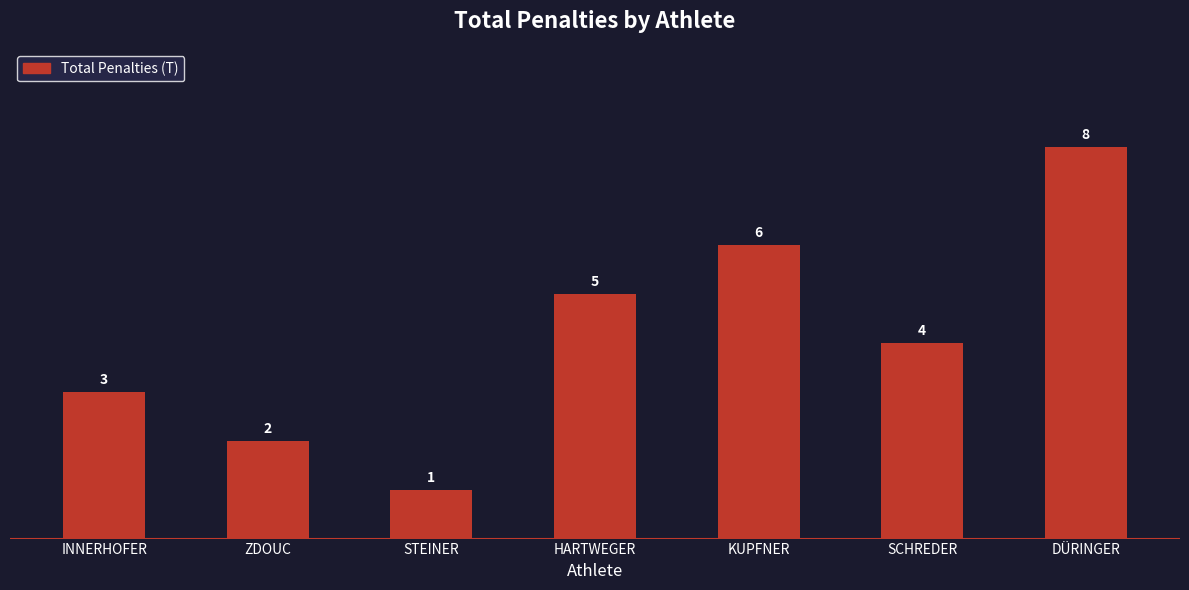

List the labels in order of value, smallest first.

STEINER, ZDOUC, INNERHOFER, SCHREDER, HARTWEGER, KUPFNER, DÜRINGER